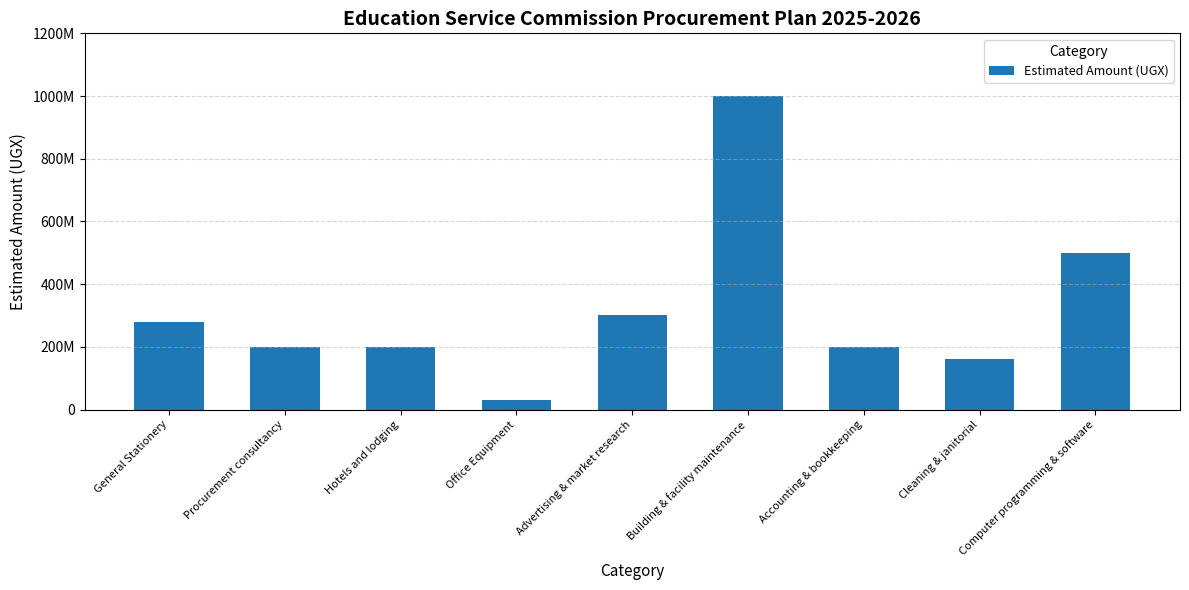

At which category does the chart reach its peak across all series?

Building & facility maintenance